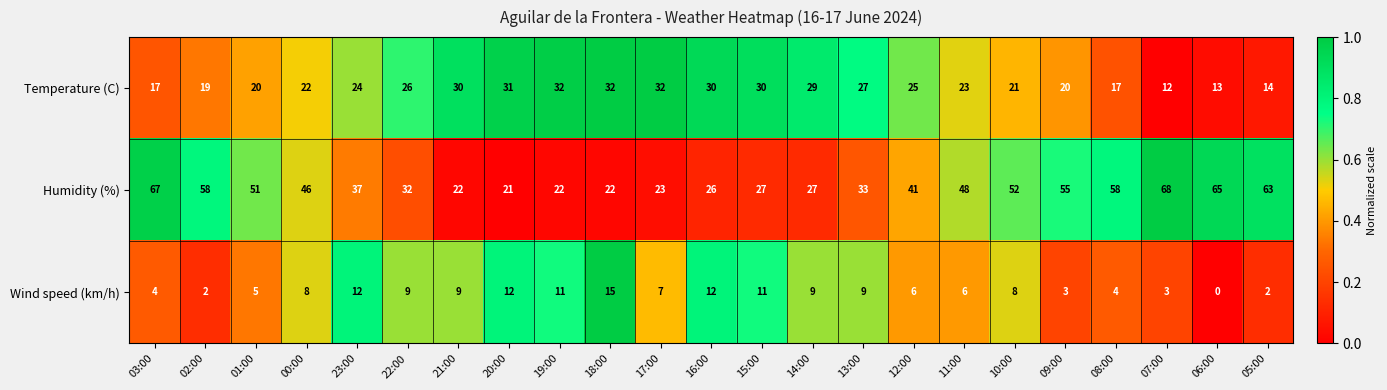

What is the approximate value of Temperature (C) at 16:00?

30